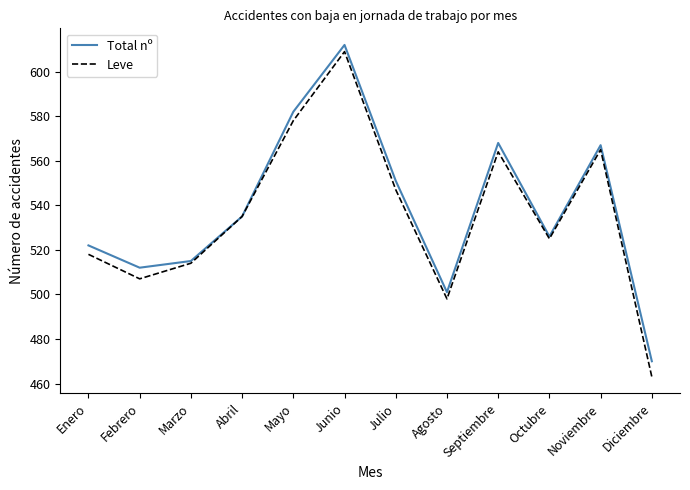

At which label does Leve reach its peak?

Junio